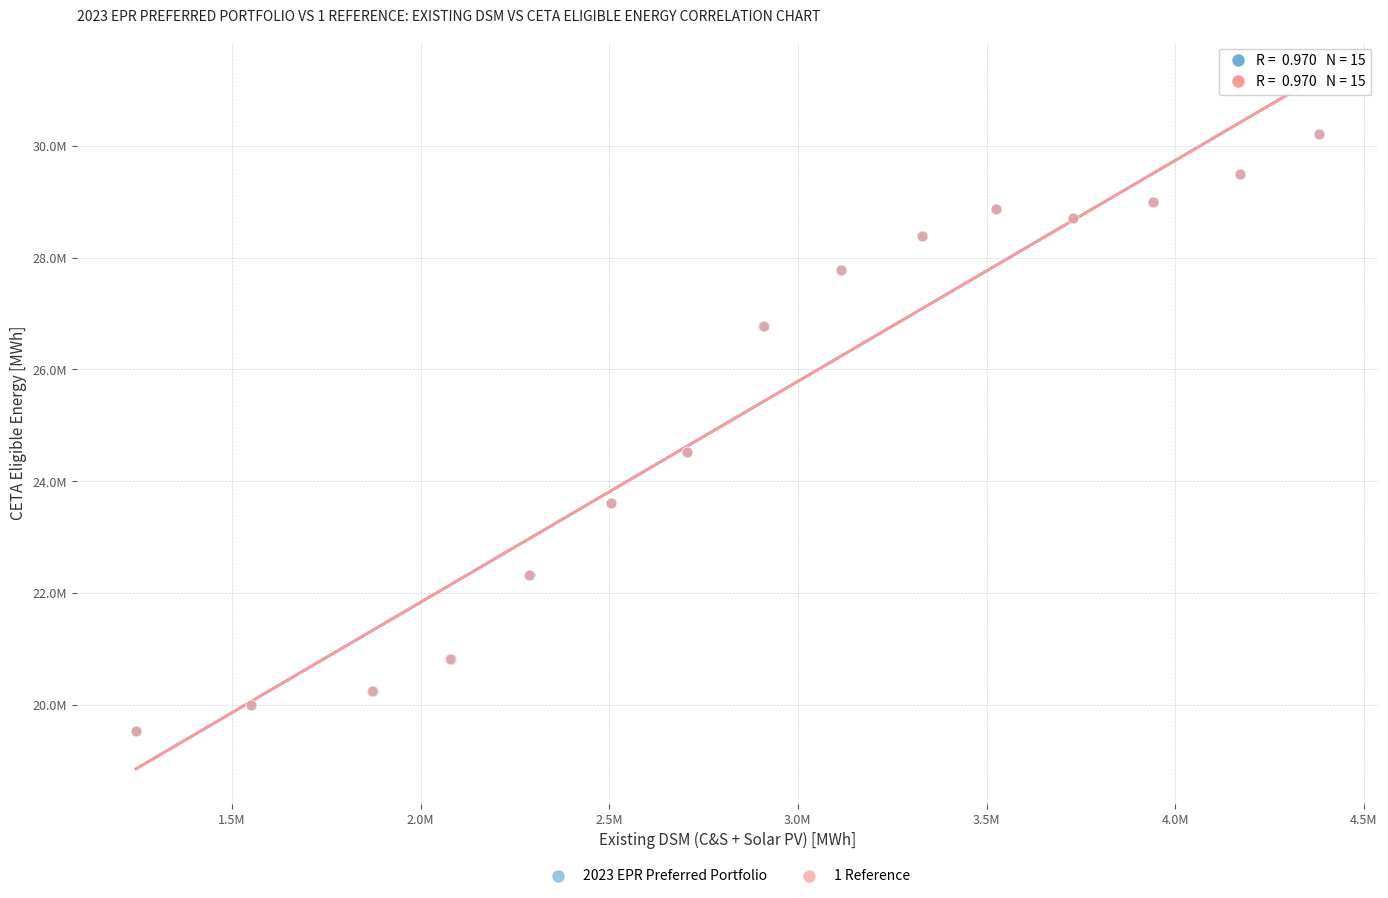

What are all the series names shown in the legend?

2023 EPR Preferred Portfolio, 1 Reference